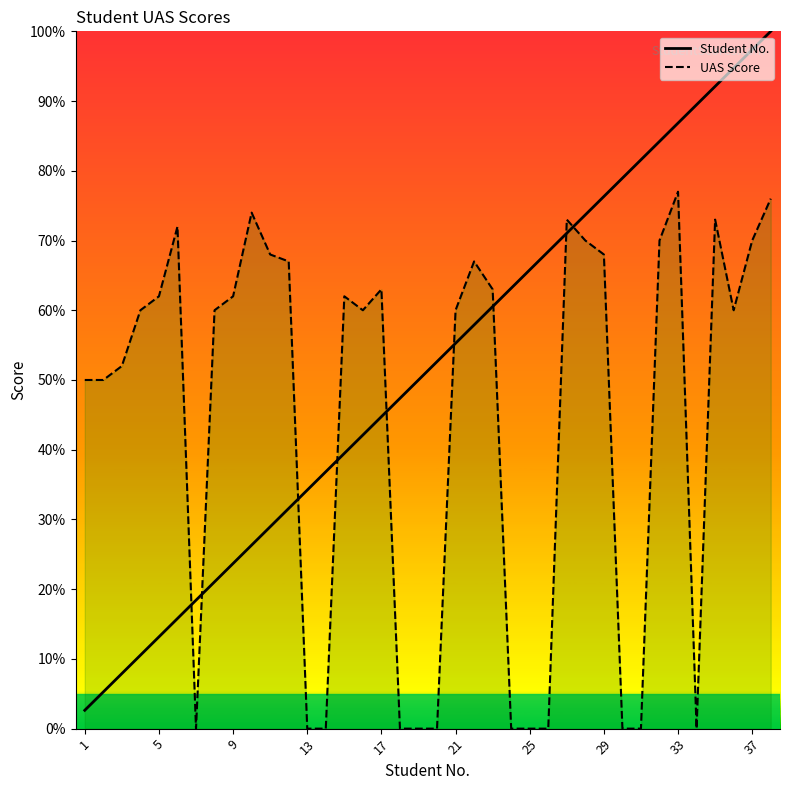

What are all the series names shown in the legend?

Student No., UAS Score